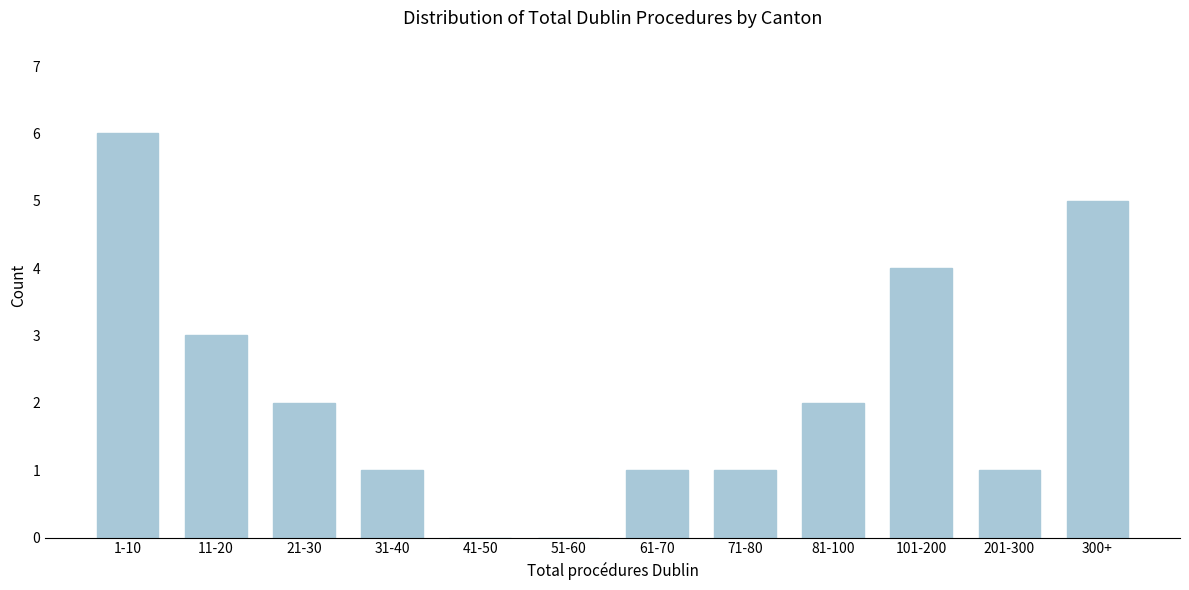

Reading right to left, list all the values displayed in this chart.

300+=5	201-300=1	101-200=4	81-100=2	71-80=1	61-70=1	51-60=0	41-50=0	31-40=1	21-30=2	11-20=3	1-10=6